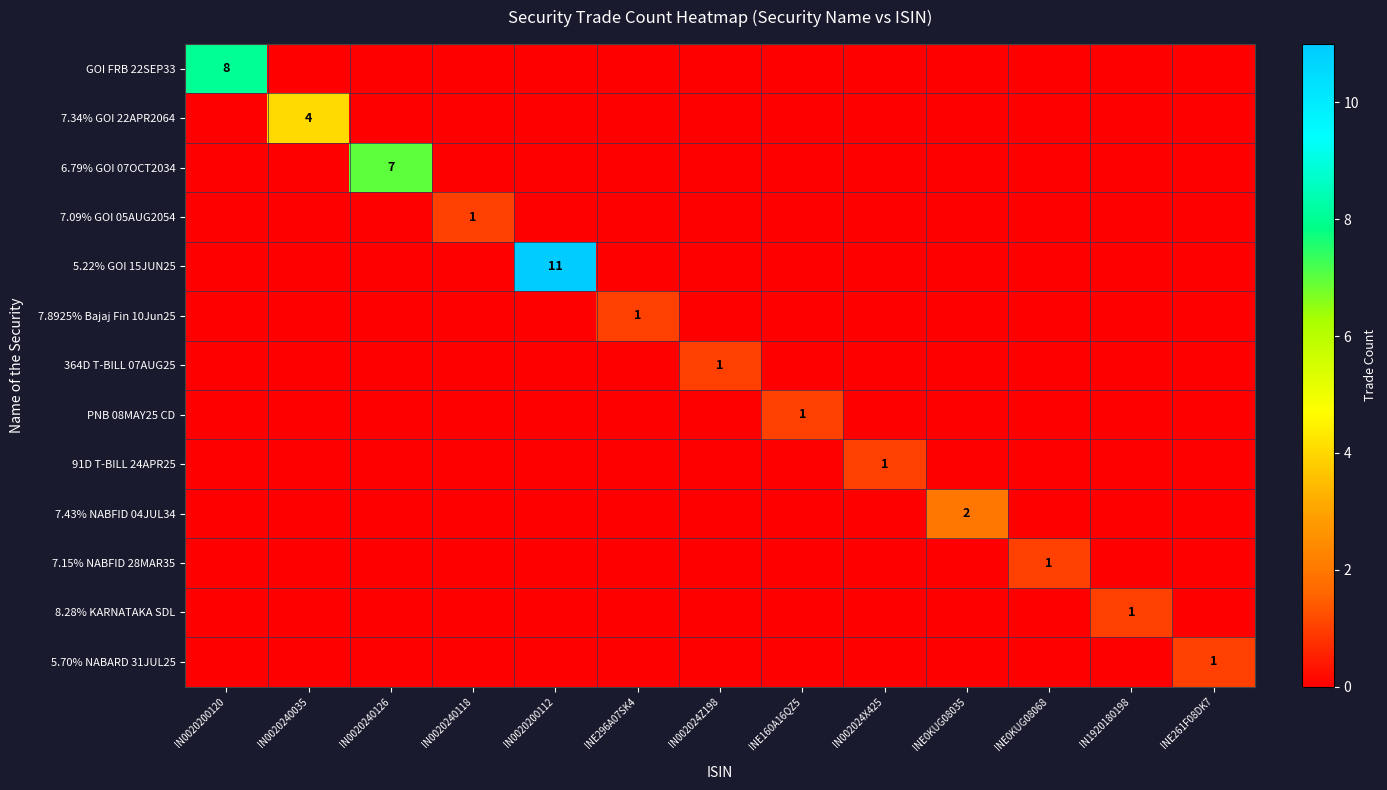

Count the number of data series in this chart.

13